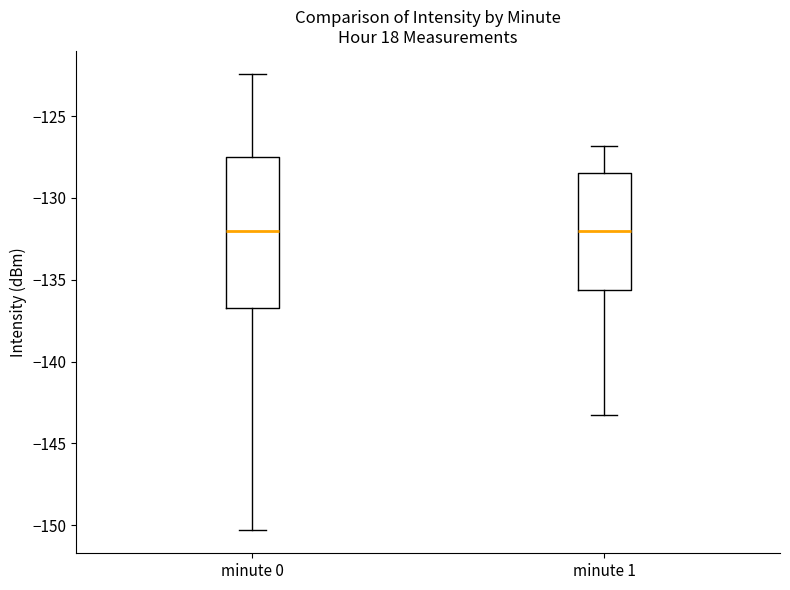

Comparing the boxes themselves (not the whiskers), which one is the tallest?

minute 0